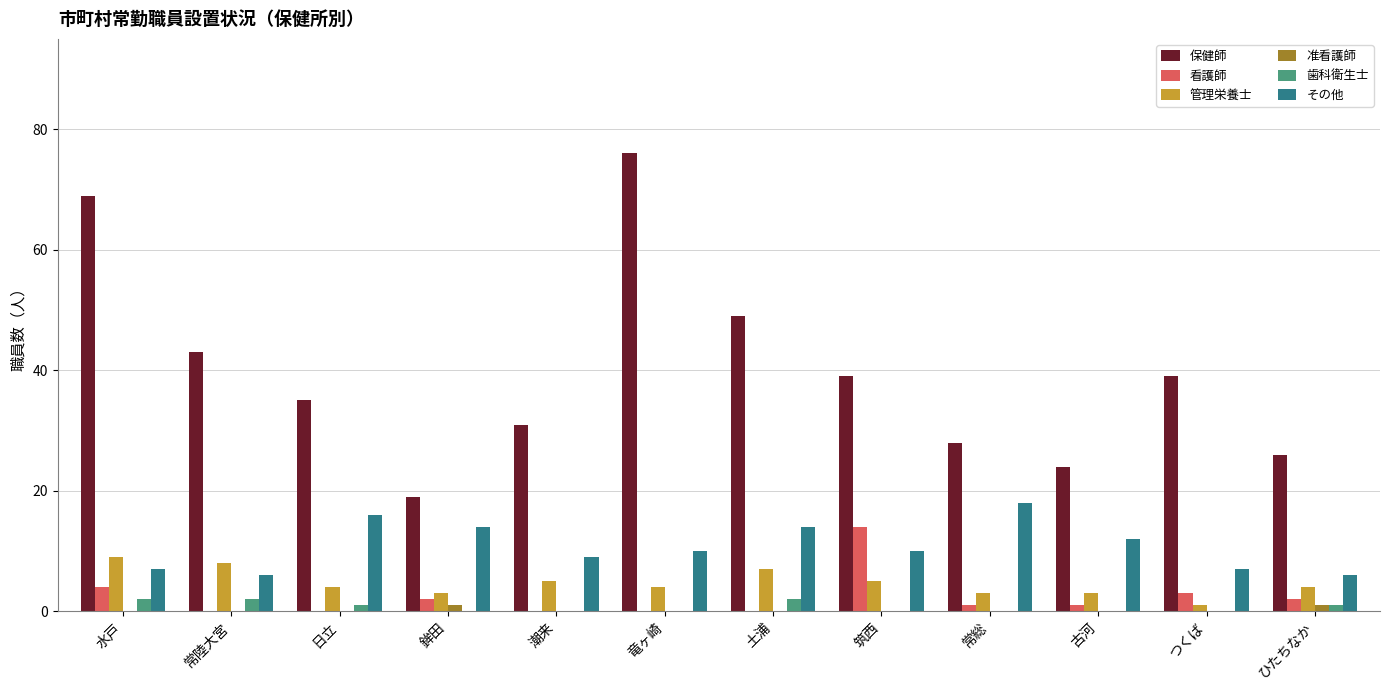

What is the spread (max minus min) of values at 筑西?

39